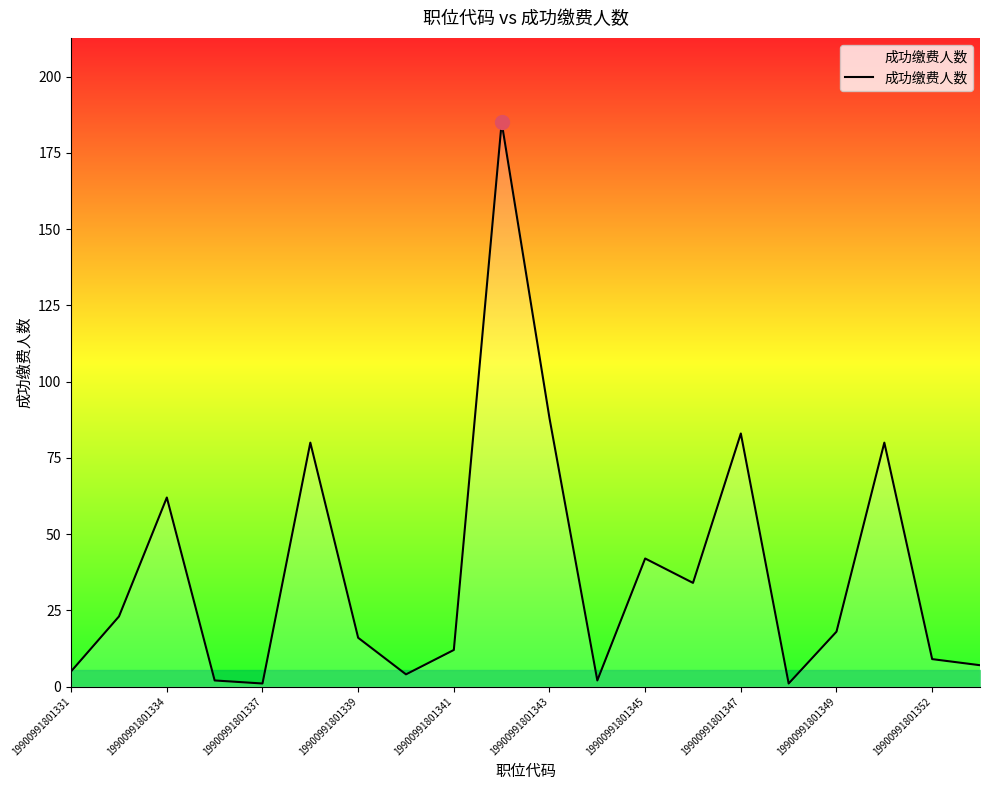

What is the maximum value shown in the chart?

185